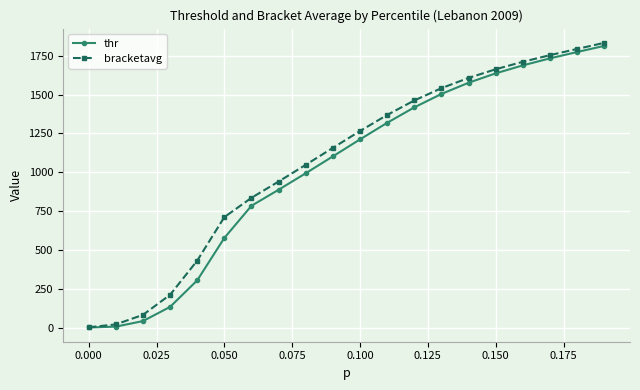

What is the value of the bracketavg point at the 5th from the left?

431.6